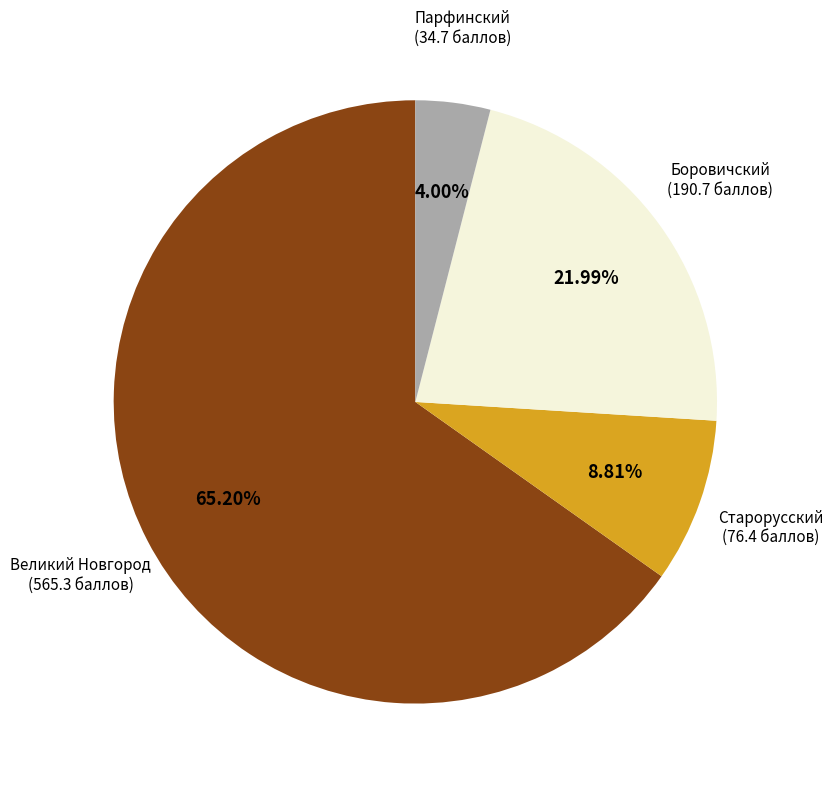

To the nearest percent, what is the difference between the largest and smallest slice percentages?

61%